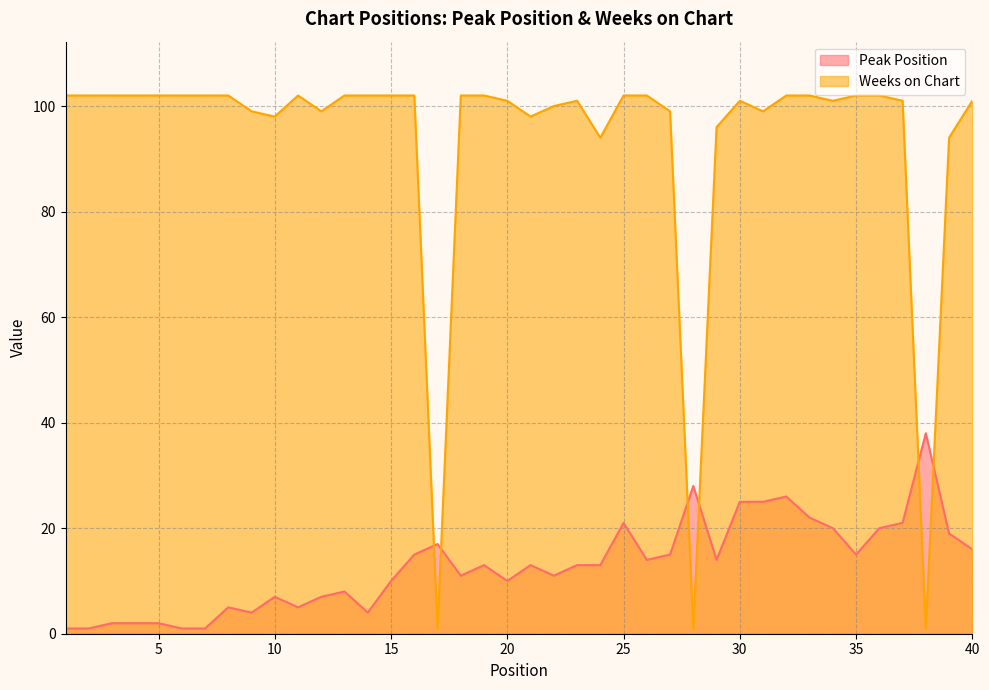

True or false: Peak Position has a value of 21 at 37.

True